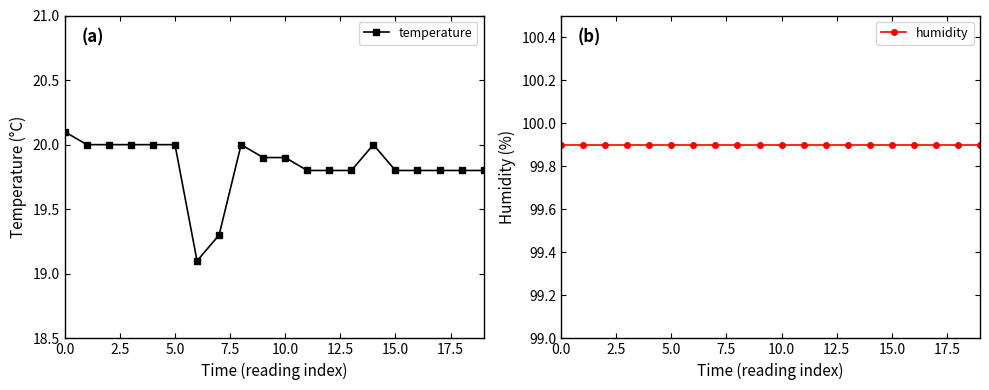

What is the highest value of the temperature series?

20.1